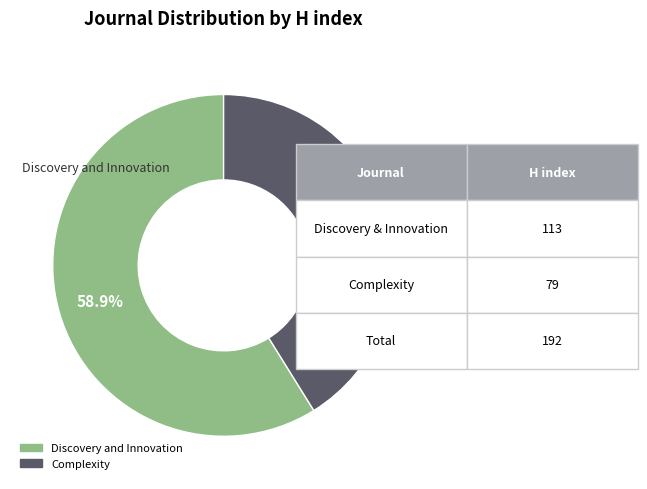

Rank the categories by value from lowest to highest.

Complexity, Discovery and Innovation